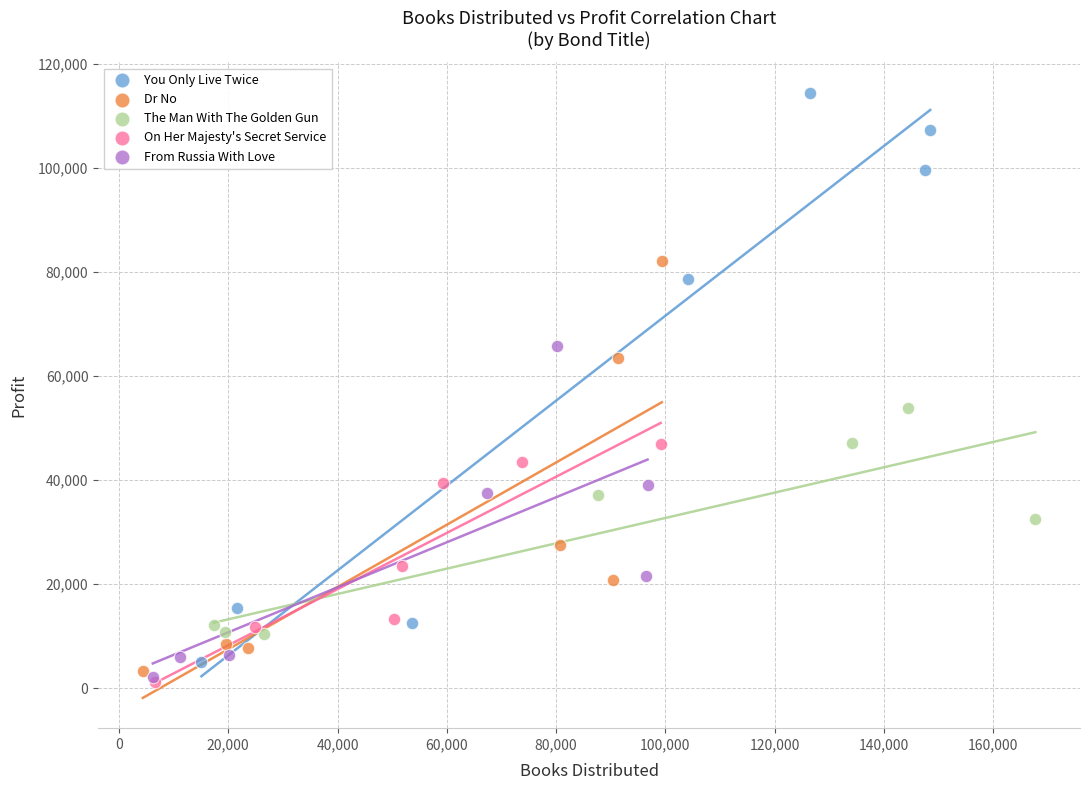

Which series has the largest Y range (max minus min)?

You Only Live Twice